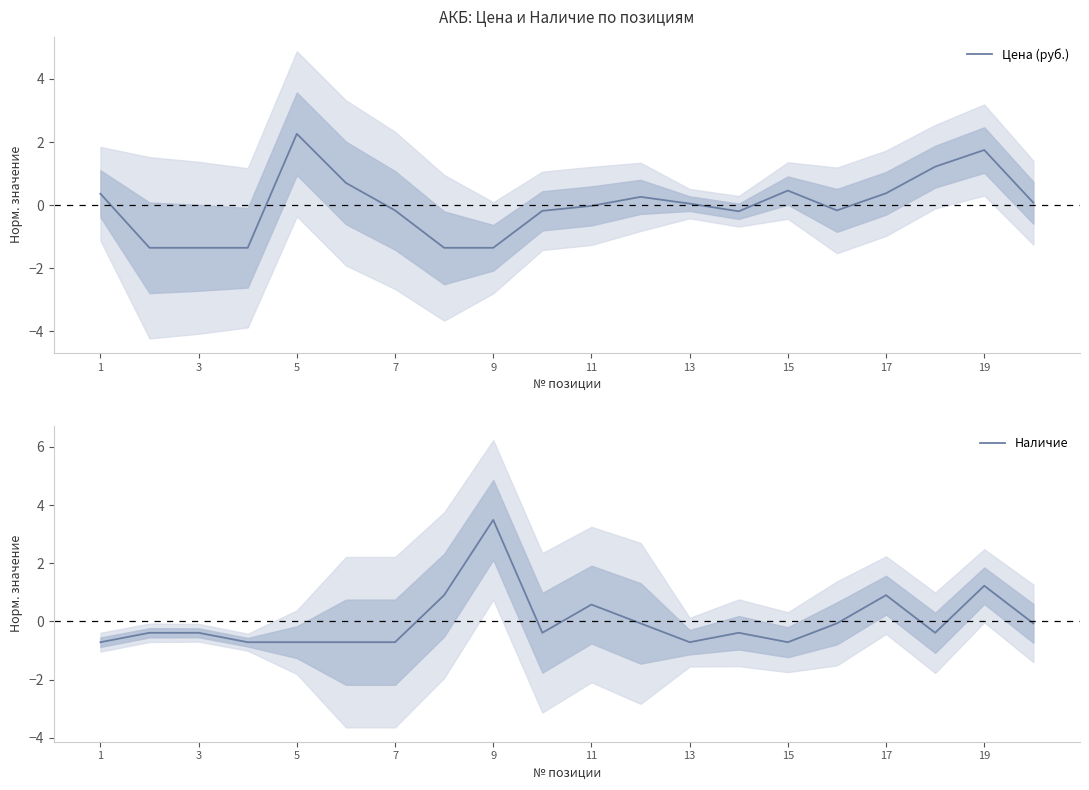

At which label does Цена (руб.) reach its peak?

5